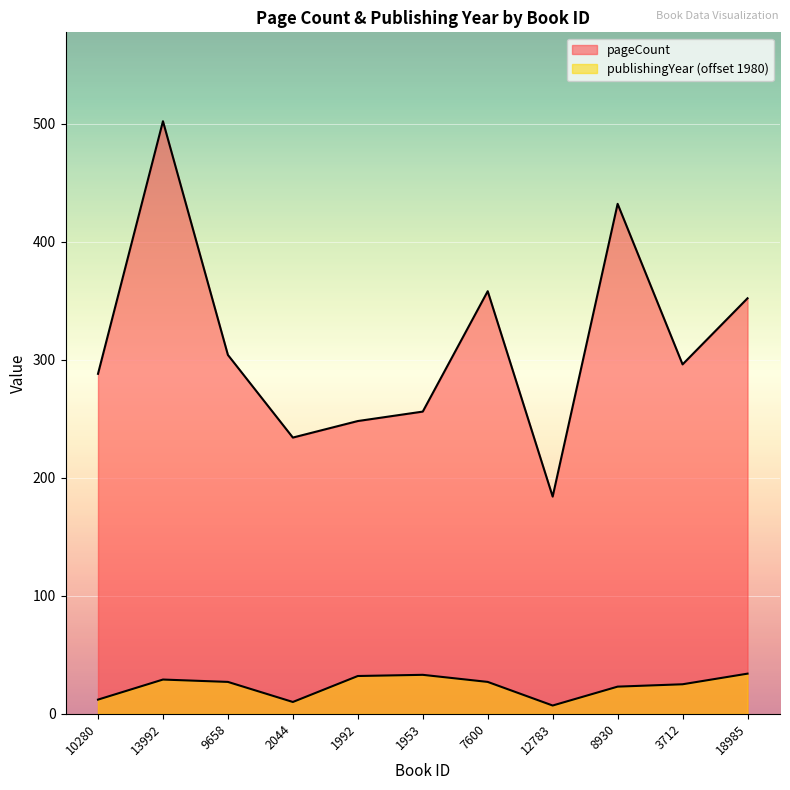

List the series in order of their peak value, highest first.

pageCount, publishingYear